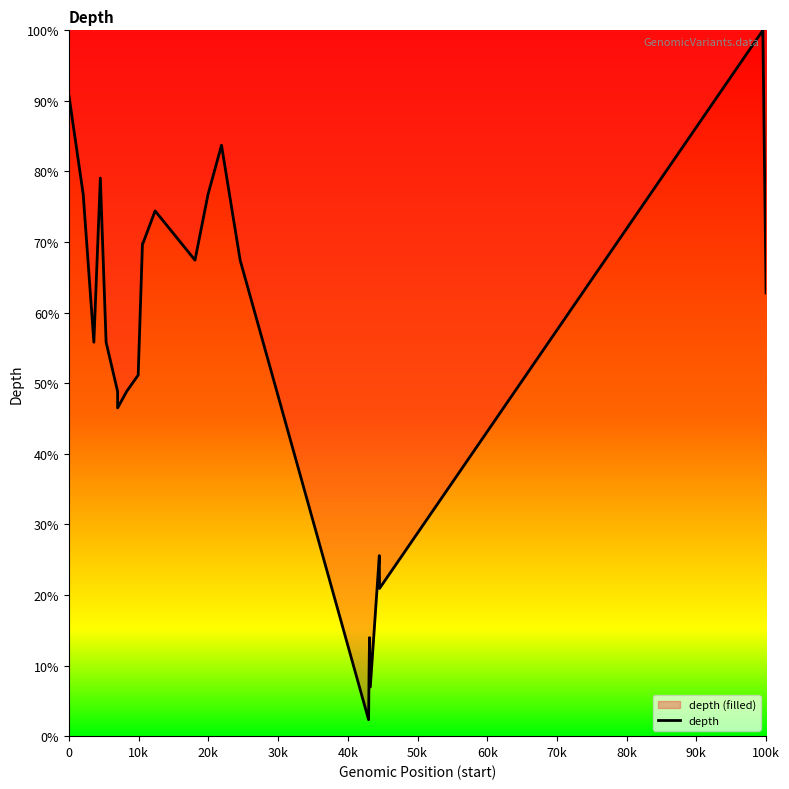

What is the smallest value displayed?

2.3